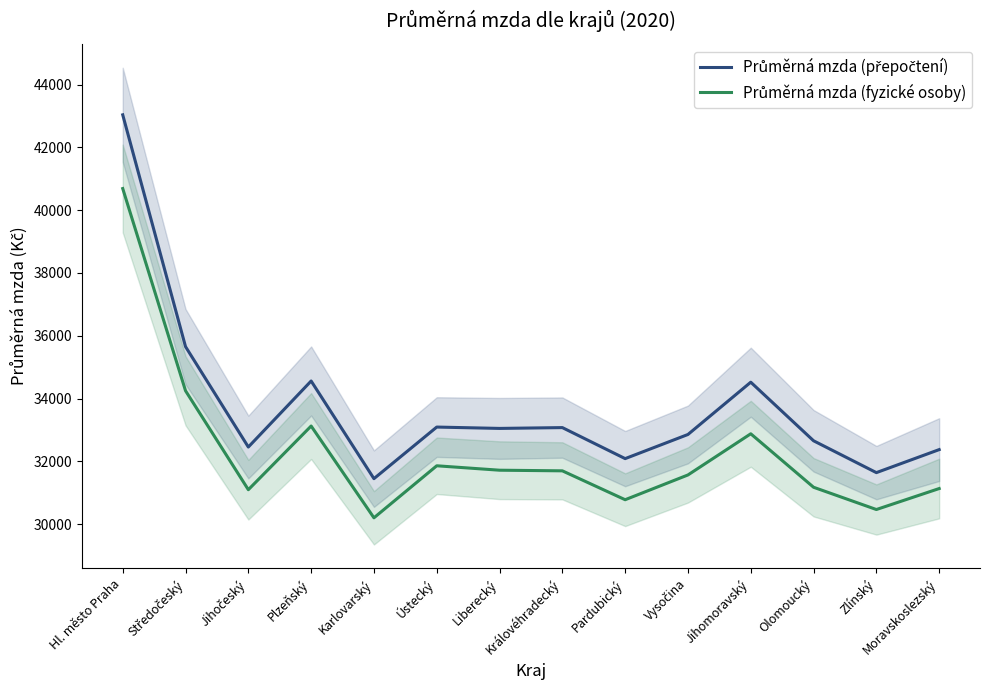

What is the difference between the highest and lowest values at Zlínský?

1175